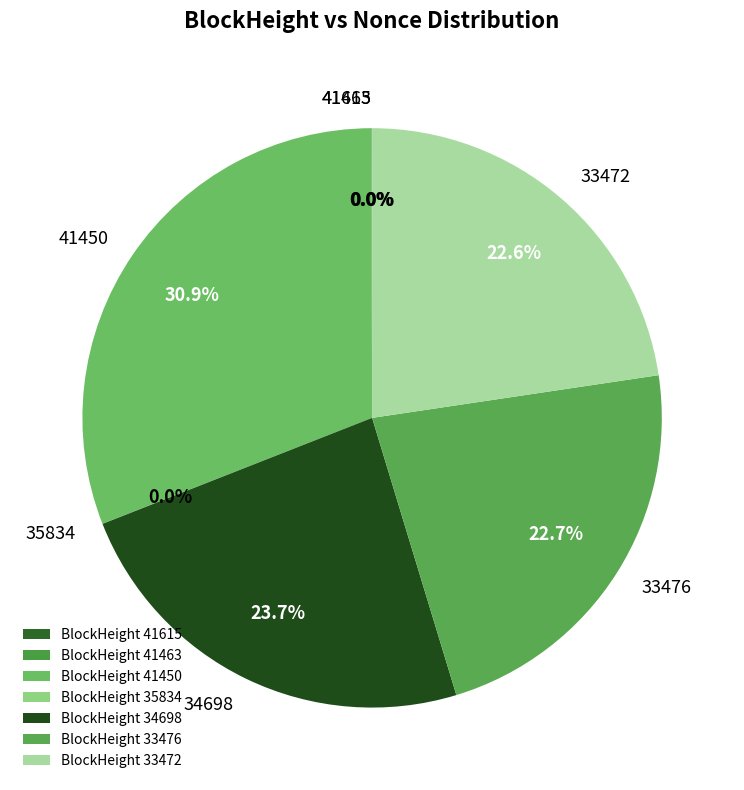

What is the ratio of the value at 33472 to the value at 33476?

1.0